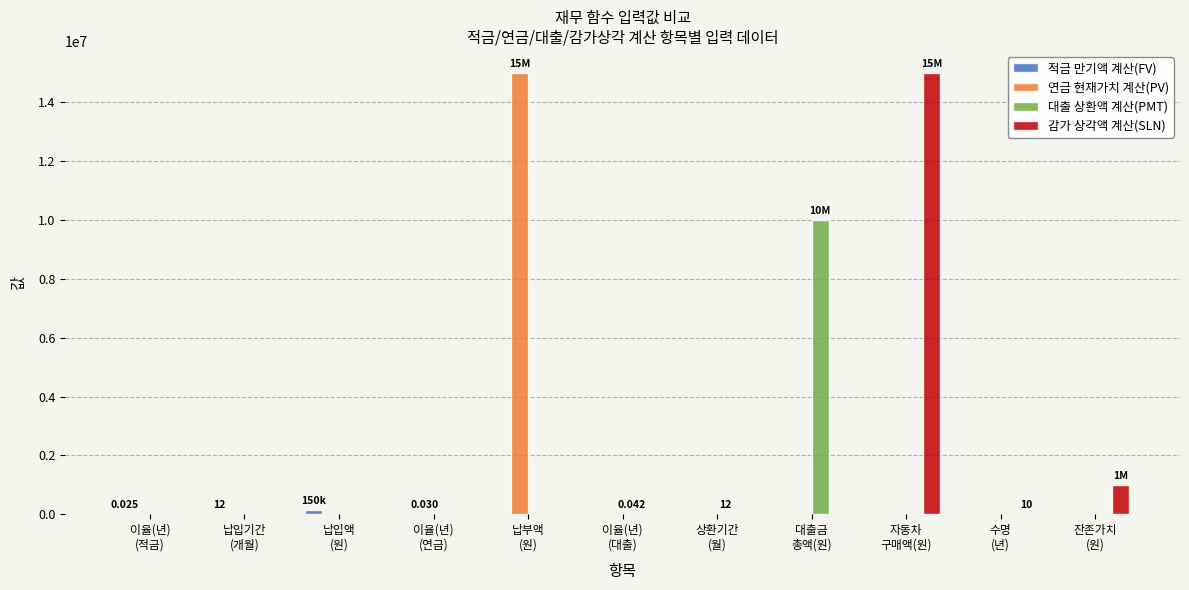

Count the number of data series in this chart.

4